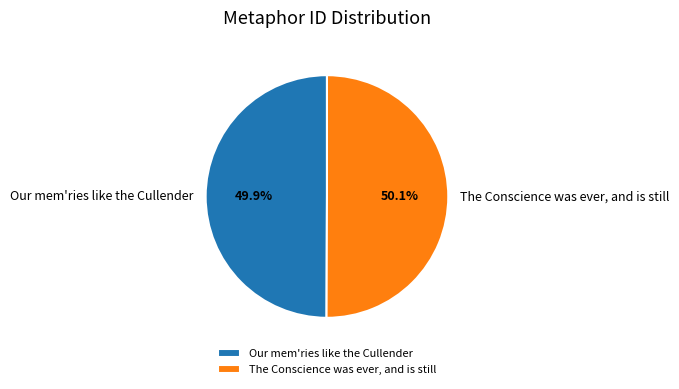

What percentage is the The Conscience was ever, and is still slice, to the nearest percent?

50%